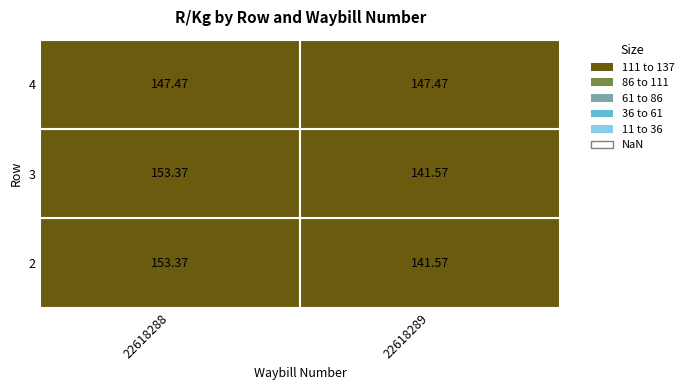

List the labels in order of 3 value, smallest first.

22618289, 22618288